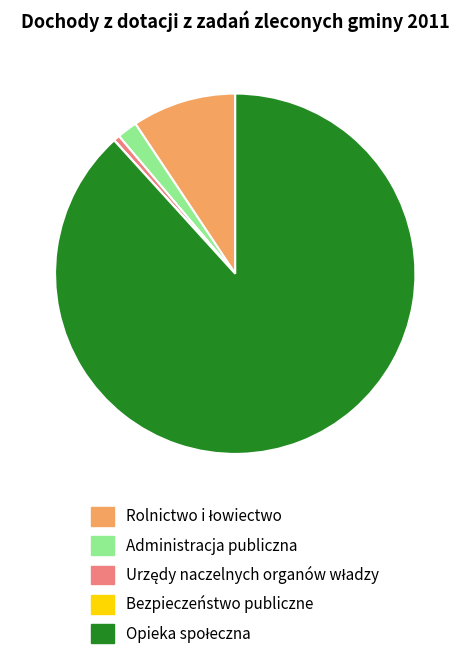

The Administracja publiczna slice represents 2% of the pie. True or false?

True